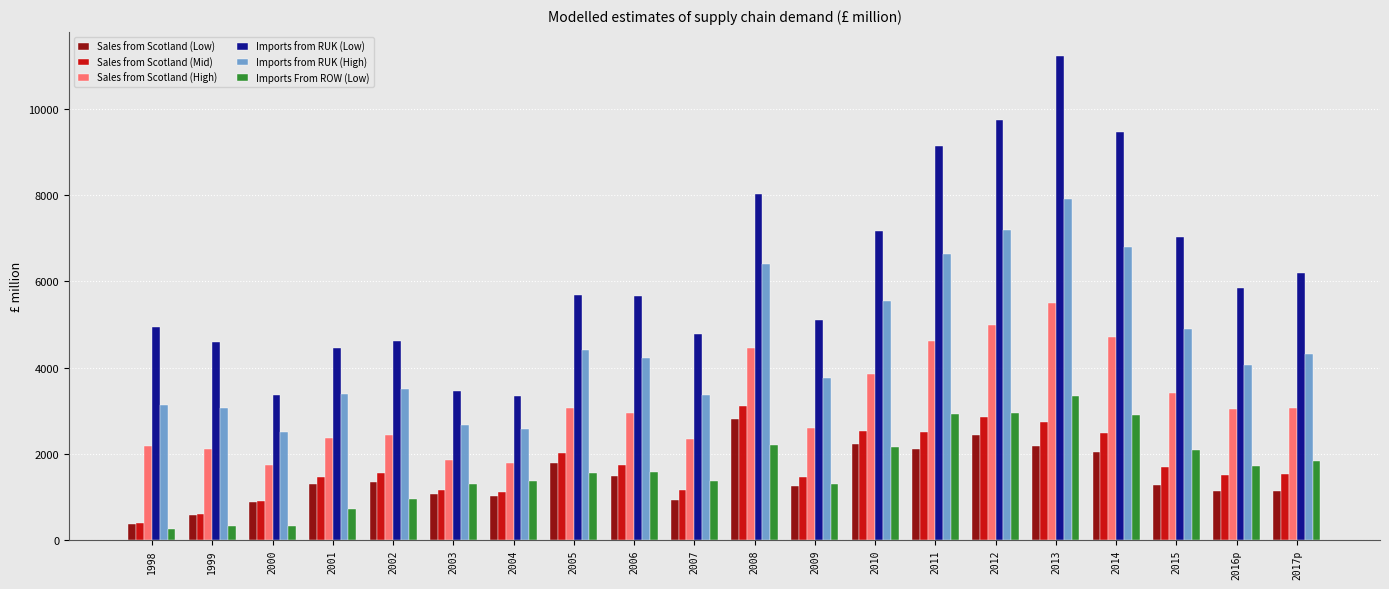

What is the difference between the second highest and second lowest values in the Sales from Scotland (Low) series?

1852.3